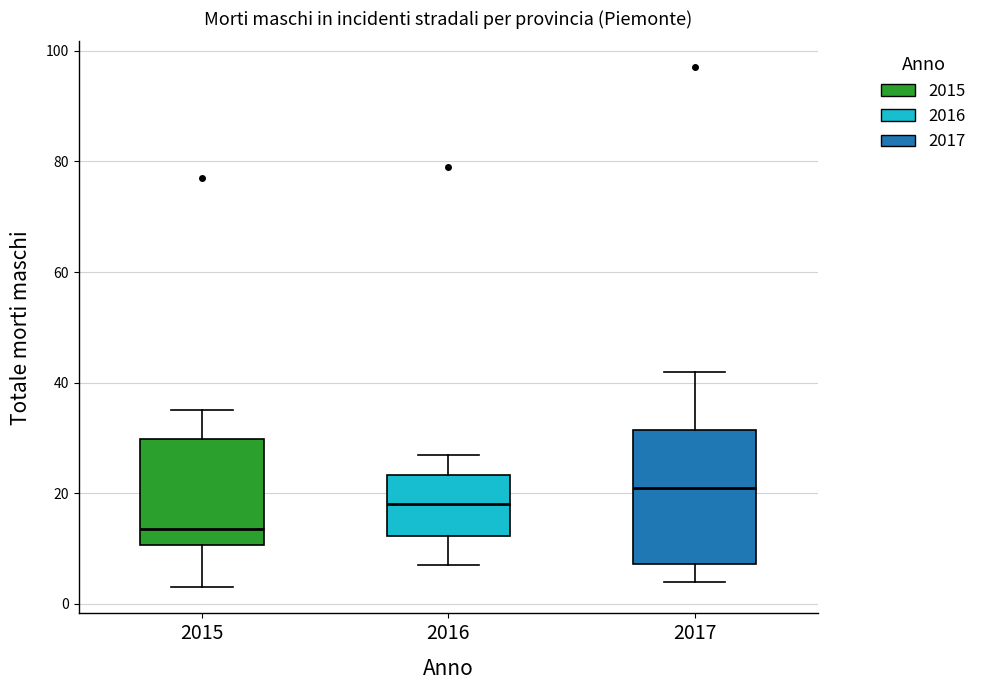

Which box has the highest median line?

2017